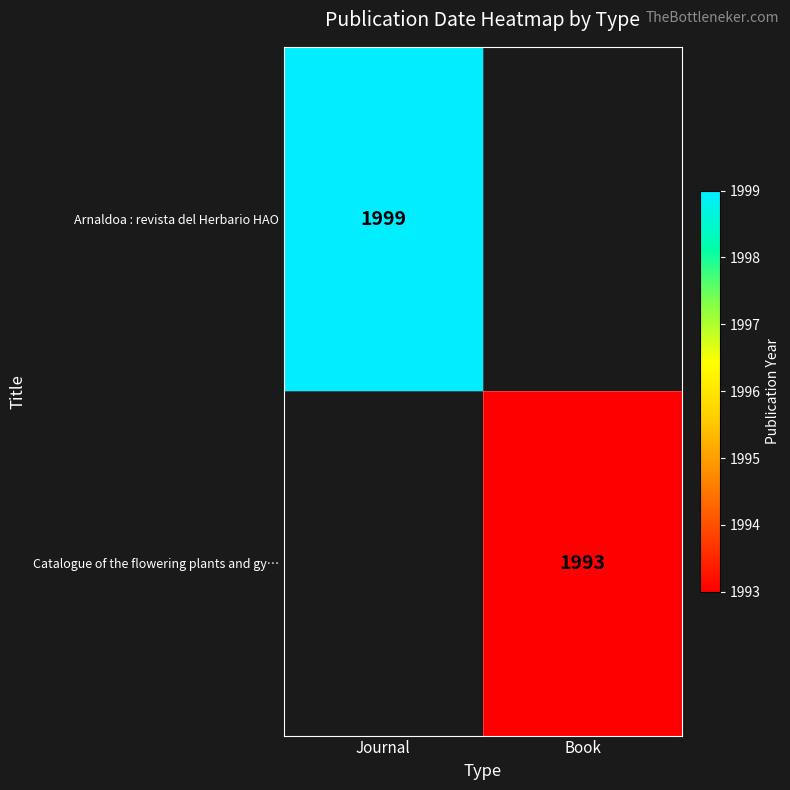

True or false: Arnaldoa : revista del Herbario HAO has a value of 3033 at Journal.

False